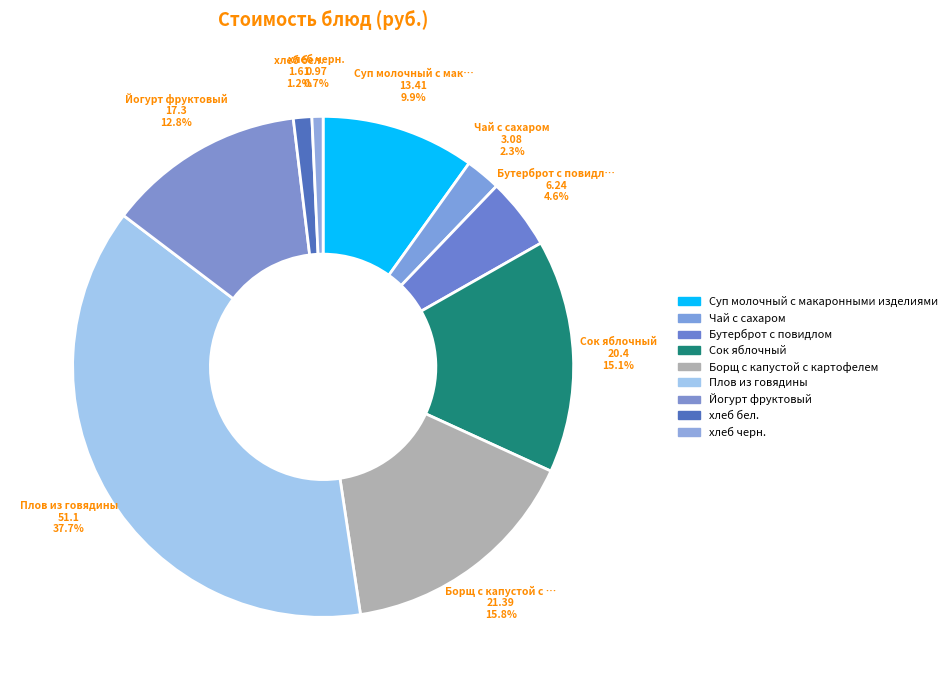

Does any single category account for the majority?

No